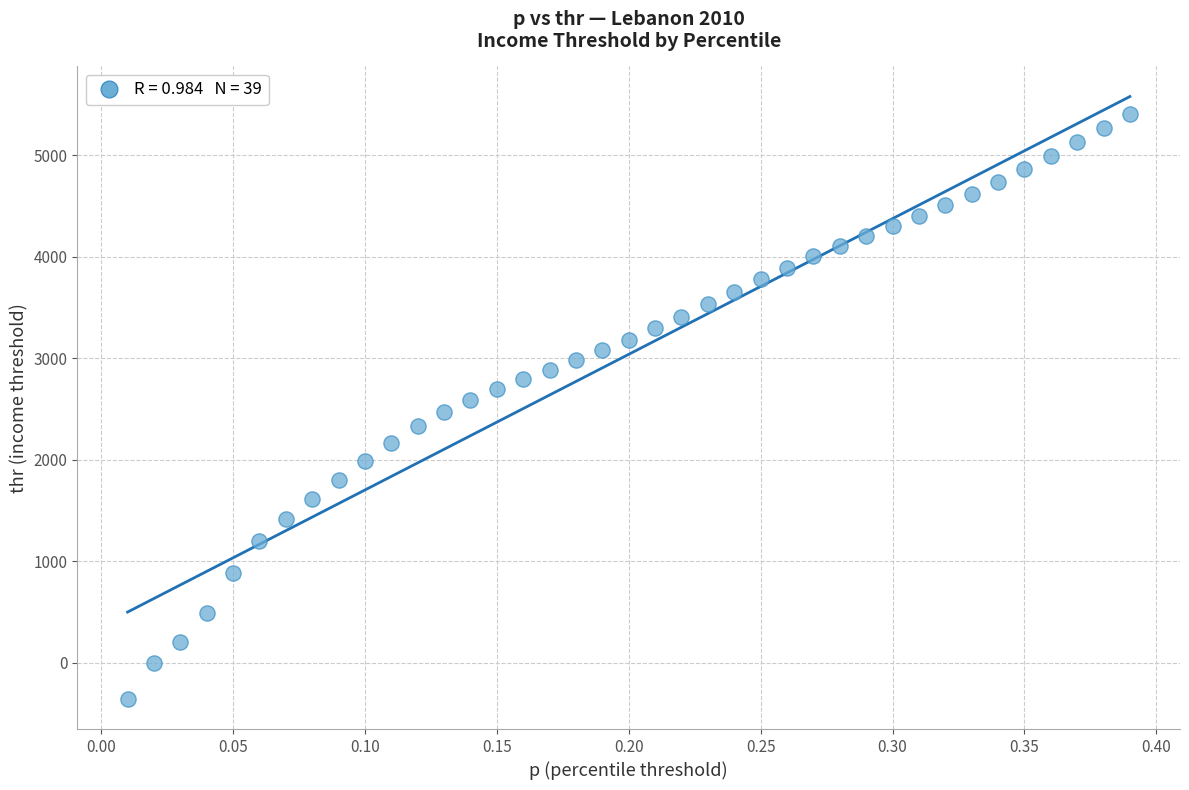

What is the range of X values (max minus min)?

0.4